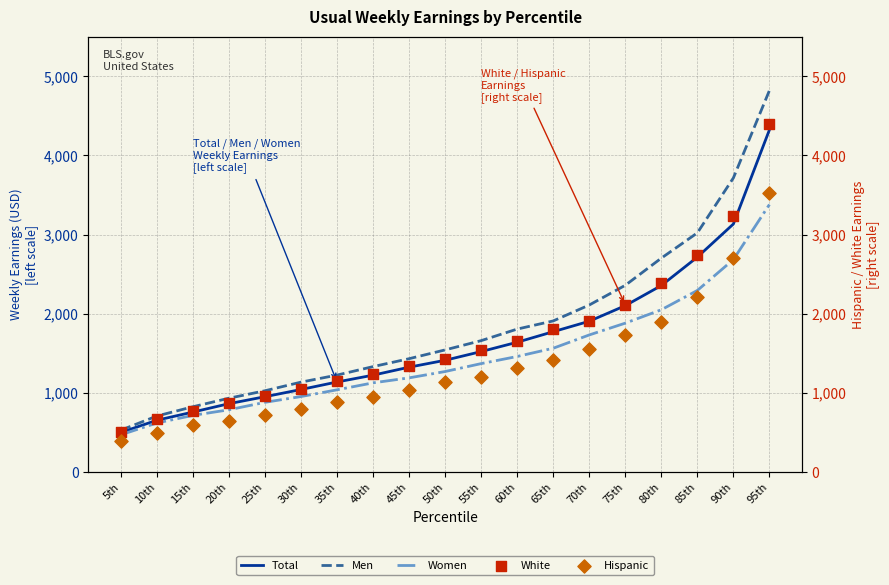

Is the value of White at 45th greater than the value of Women at 40th?

Yes